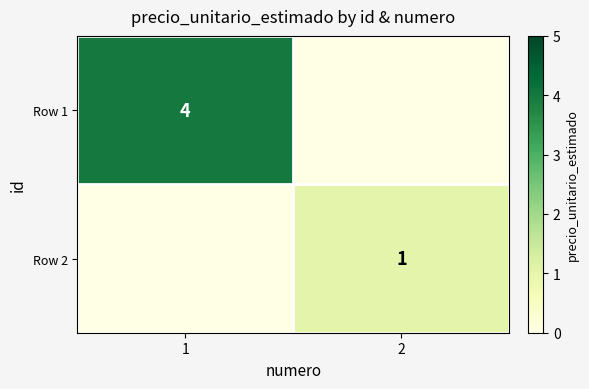

The value of Row 1 at 1 is 4. True or false?

True